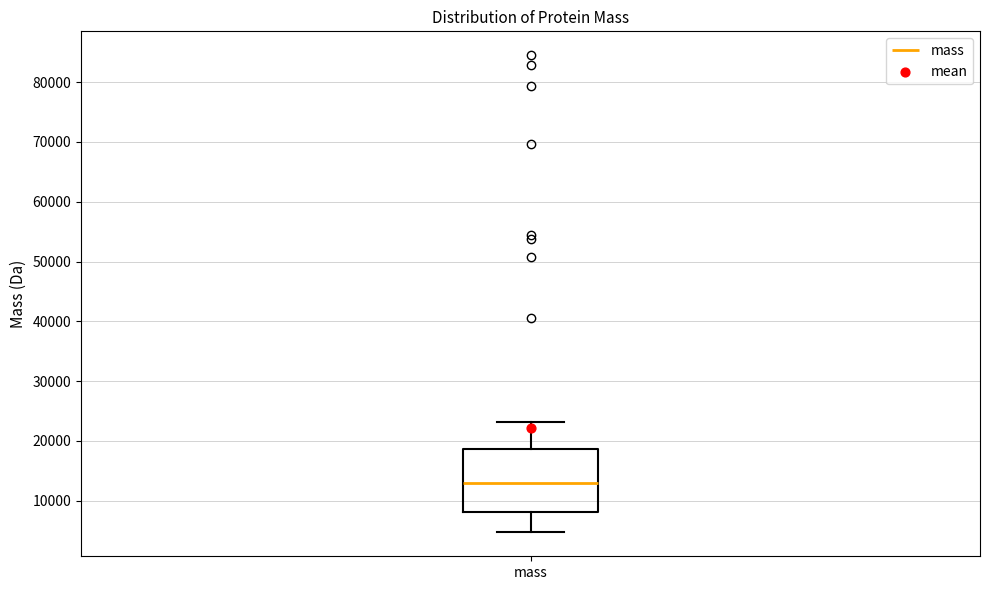

Read this box plot against the y-axis: the position of the median line, the range covered by the box, and the ends of both whiskers. The values are not printed on the chart, so give them approximately, as read against the axis.

median 13000, box 8000 to 19000, whiskers 5000 to 23000